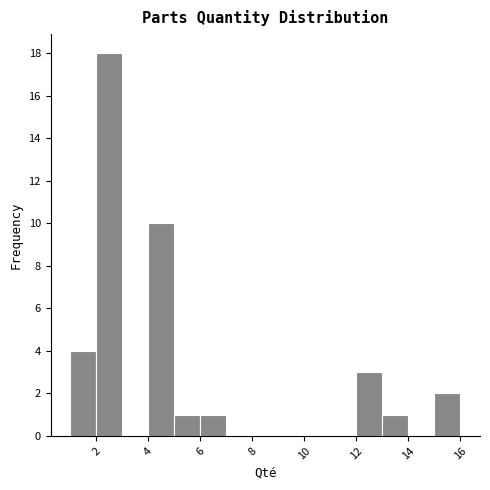

Reading left to right, transcribe this chart: for each bar, give the range it covers on the x-axis and its height. The values are not printed on the chart, so give them approximately, as read against the axis.

1 to 2: 4
2 to 3: 18
3 to 4: 0
4 to 5: 10
5 to 6: 1
6 to 7: 1
7 to 8: 0
8 to 9: 0
9 to 10: 0
10 to 11: 0
11 to 12: 0
12 to 13: 3
13 to 14: 1
14 to 15: 0
15 to 16: 2